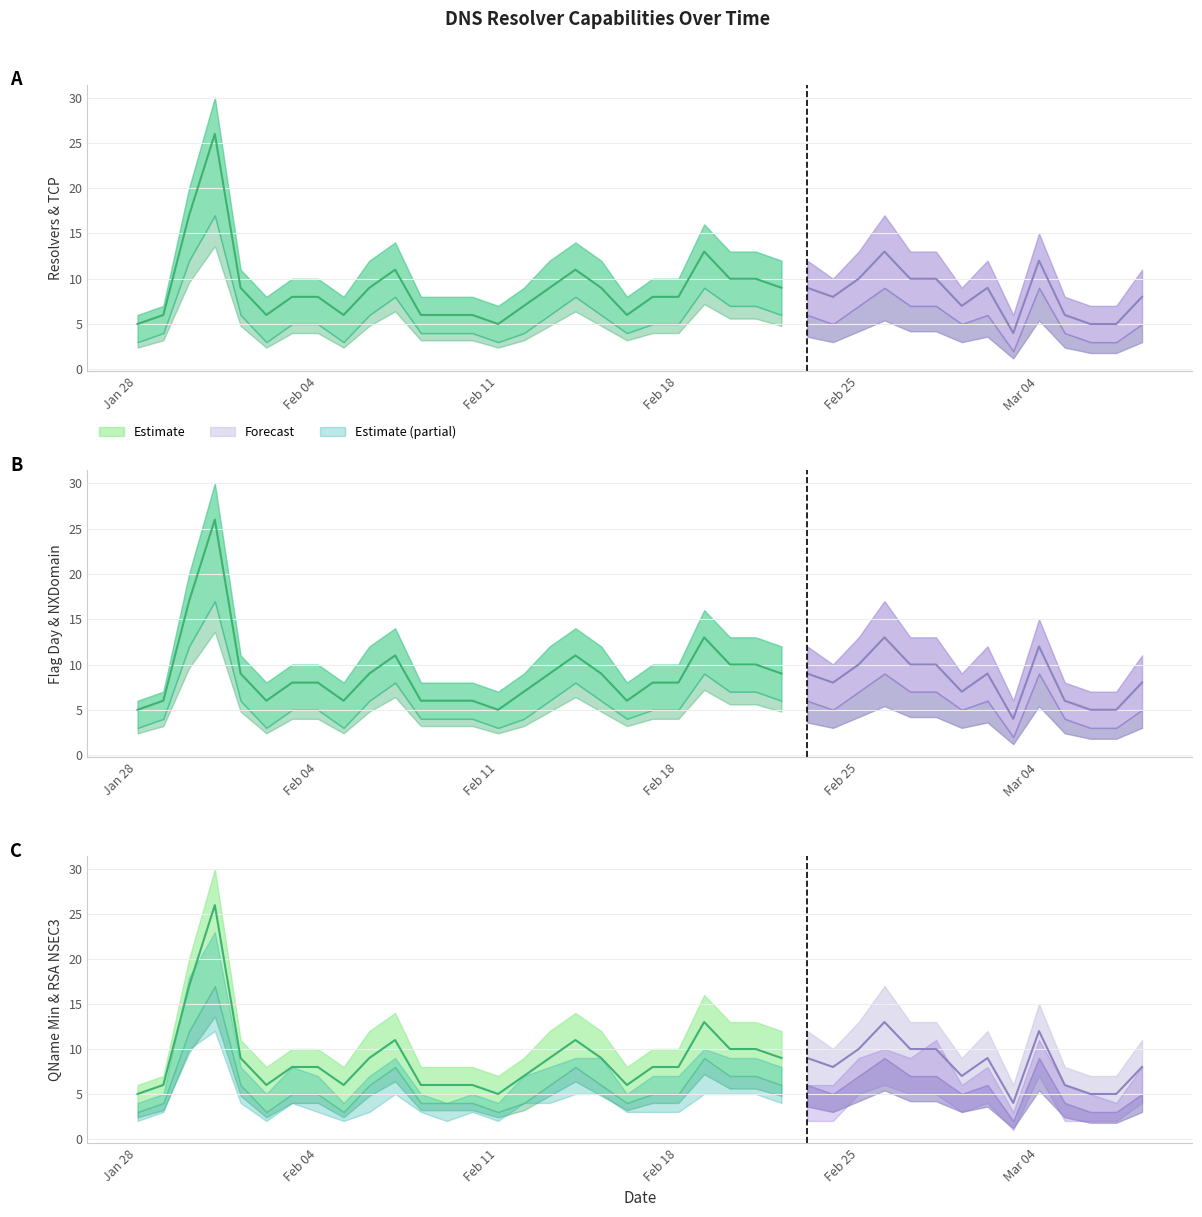

At which category does can_rsansec3 reach its first local valley?

5